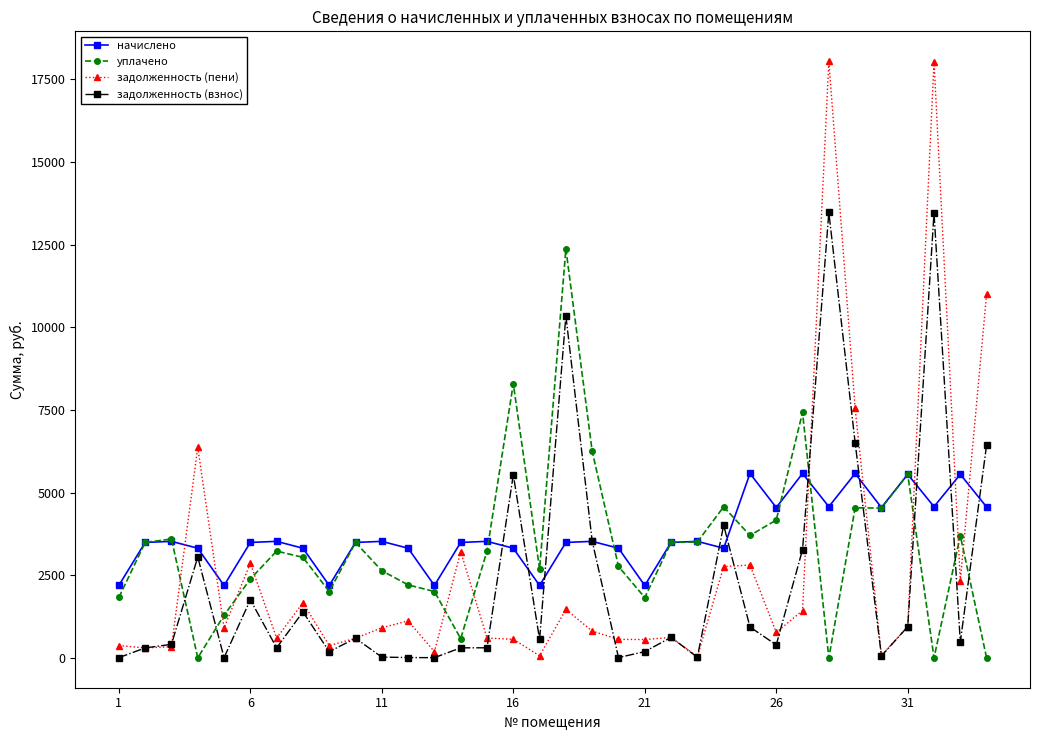

Count the number of categories in the chart.

34